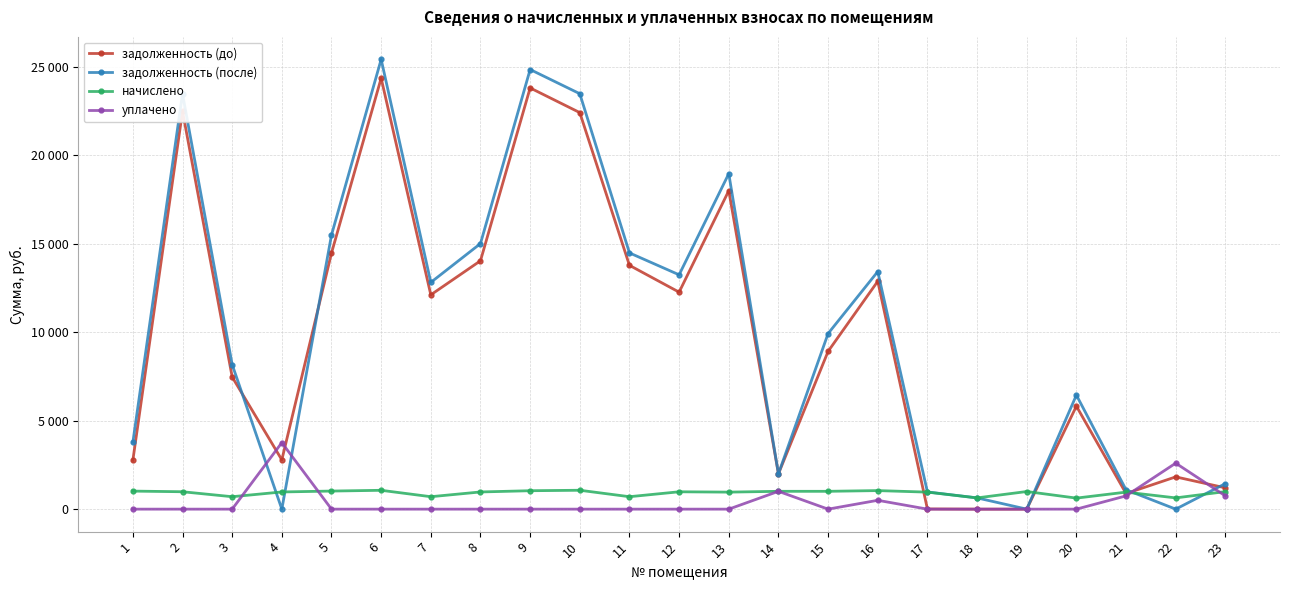

What are all the series names shown in the legend?

задолженность (до), задолженность (после), начислено, уплачено